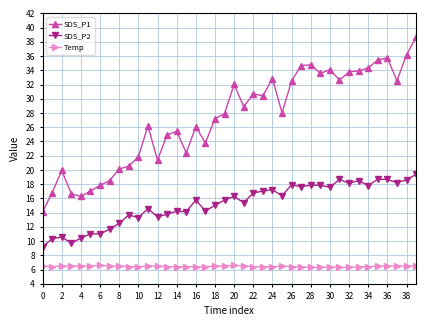

Rank the series by their maximum value, from highest to lowest.

SDS_P1, SDS_P2, Temp